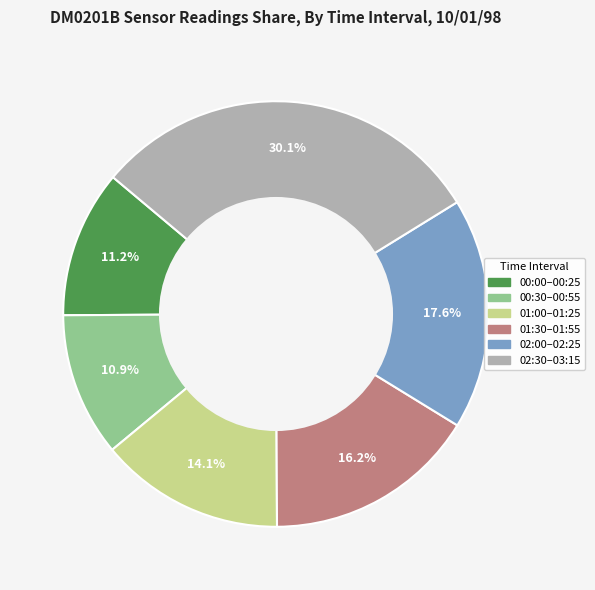

What is the ratio of the value at 01:30–01:55 to the value at 02:30–03:15?

0.5